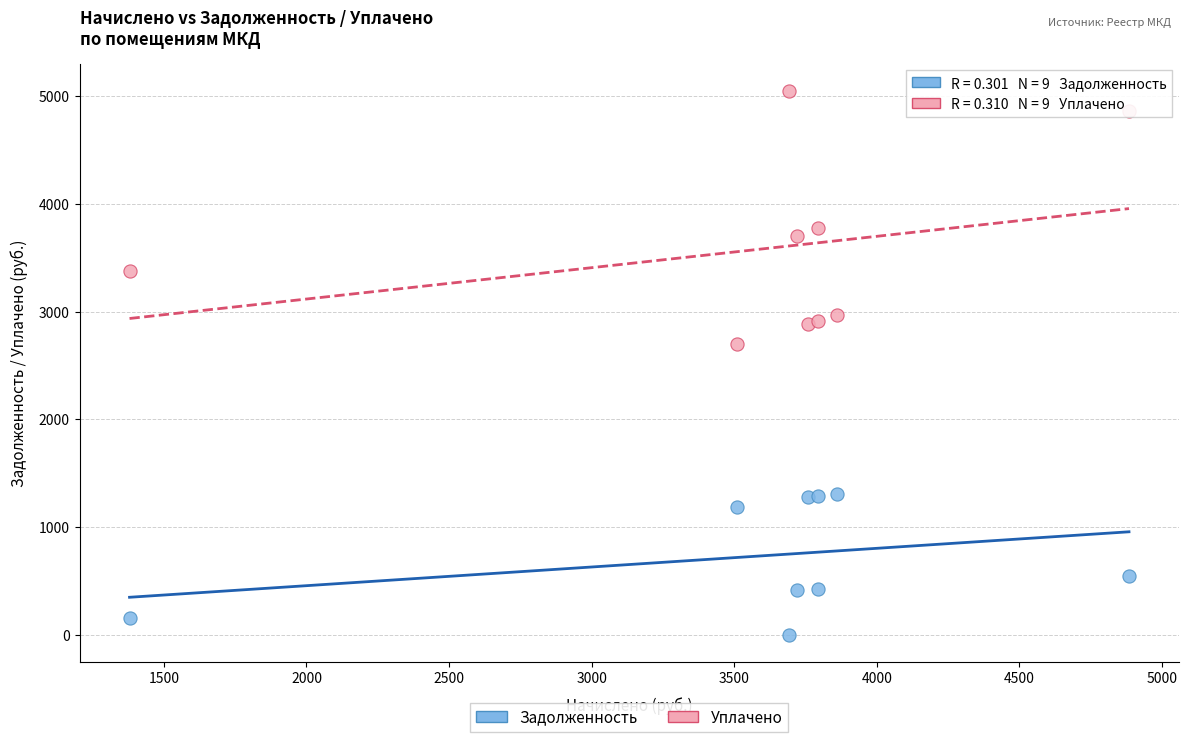

In the Задолженность series, what Y value is closest to 654?

542.8